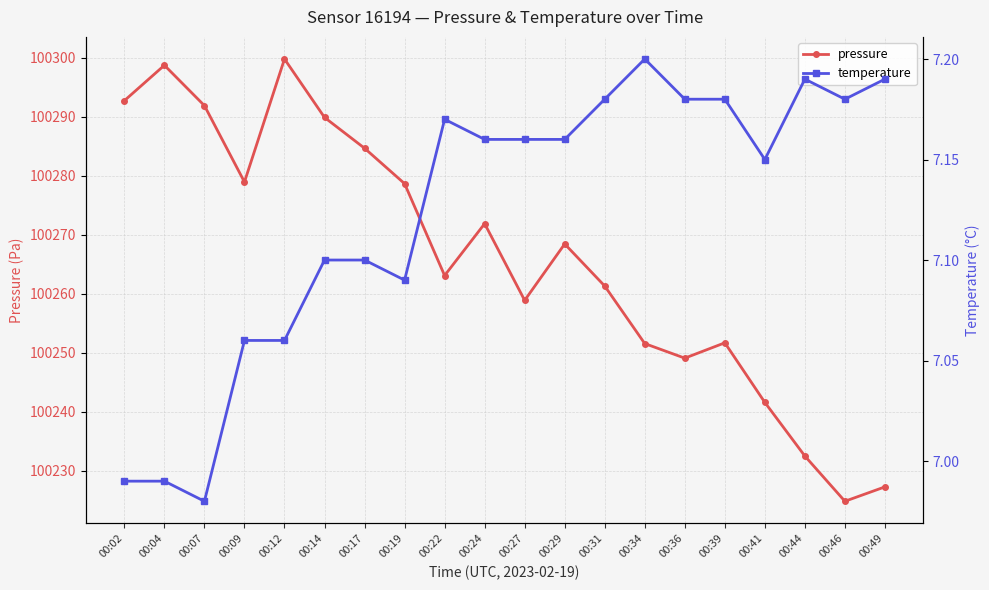

True or false: pressure has a value of 100268.4 at 00:29.

True